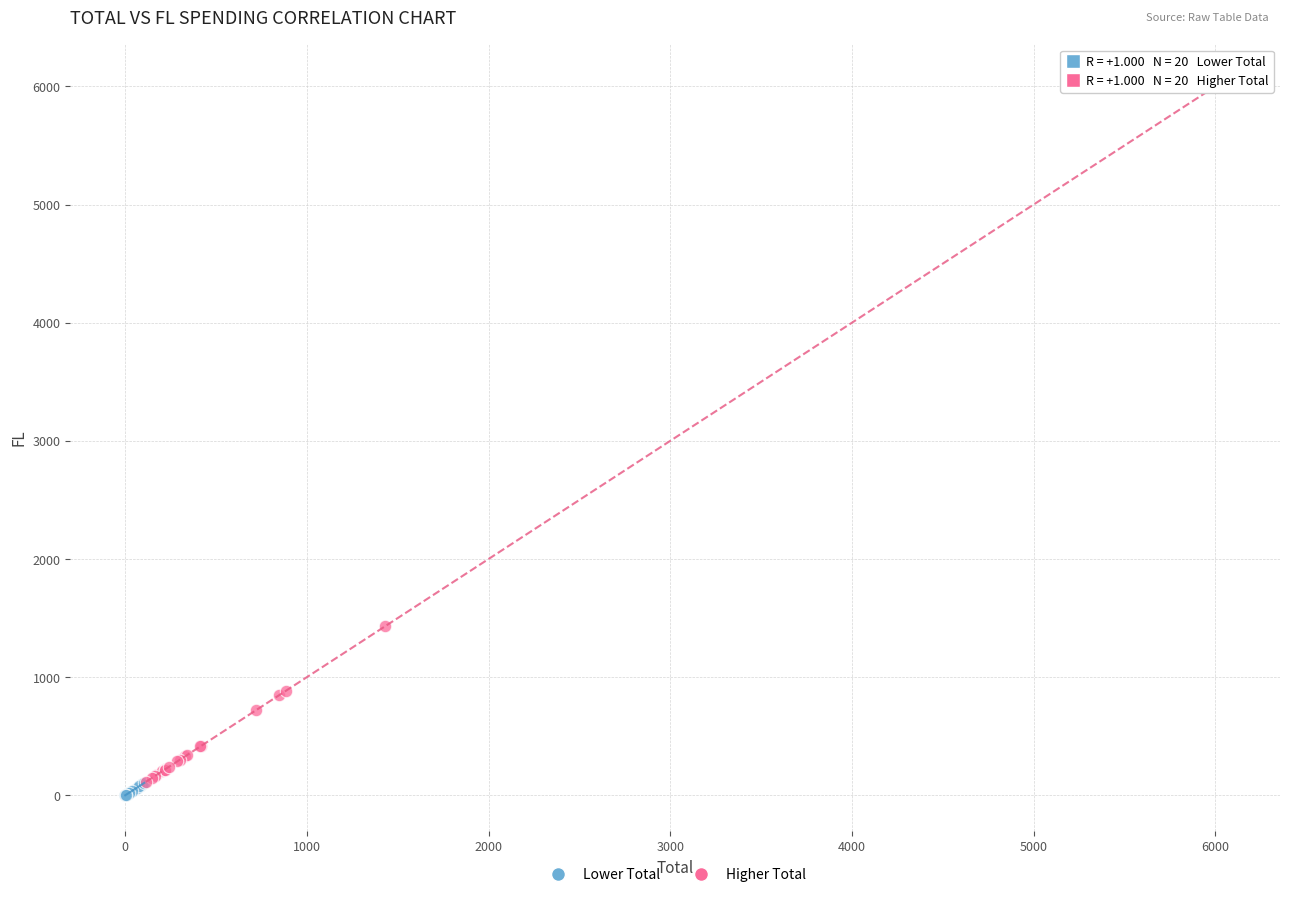

Which series contains the highest Y value?

Higher Total